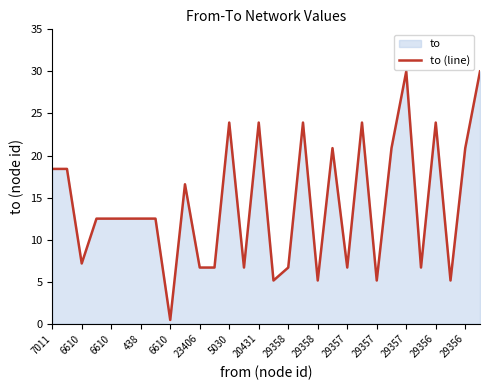

Reading left to right, what are all the values shown in this chart?

18.4	18.4	7.2	12.5	12.5	12.5	12.5	12.5	0.4	16.6	6.7	6.7	23.9	6.7	23.9	5.1	6.7	23.9	5.1	20.9	6.7	23.9	5.1	20.9	30.0	6.7	23.9	5.1	20.9	30.0